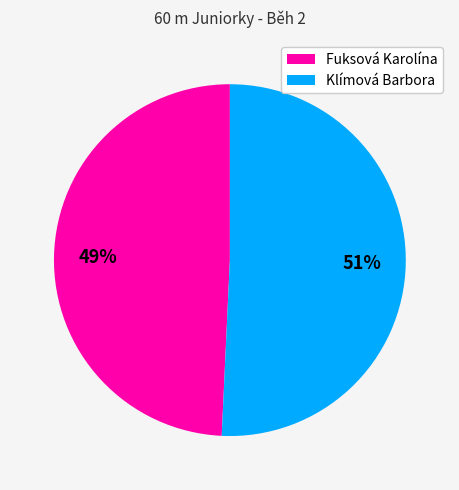

What is the ratio of the value at Fuksová Karolína to the value at Klímová Barbora?

1.0